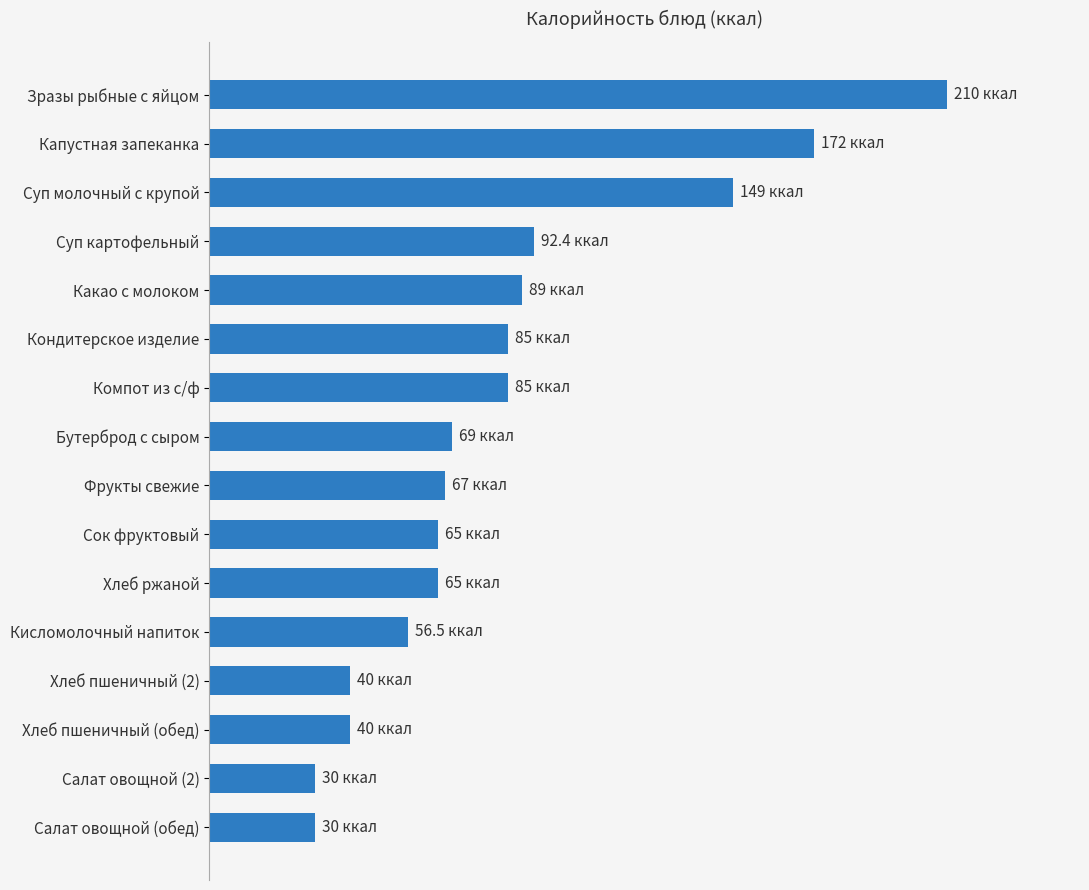

Are the bars horizontal?

Yes